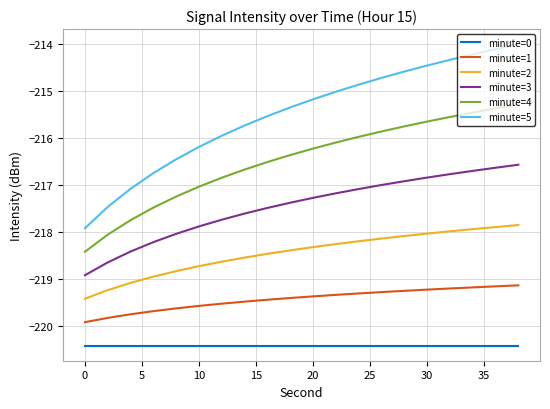

True or false: minute=4 and minute=3 intersect in this chart.

False